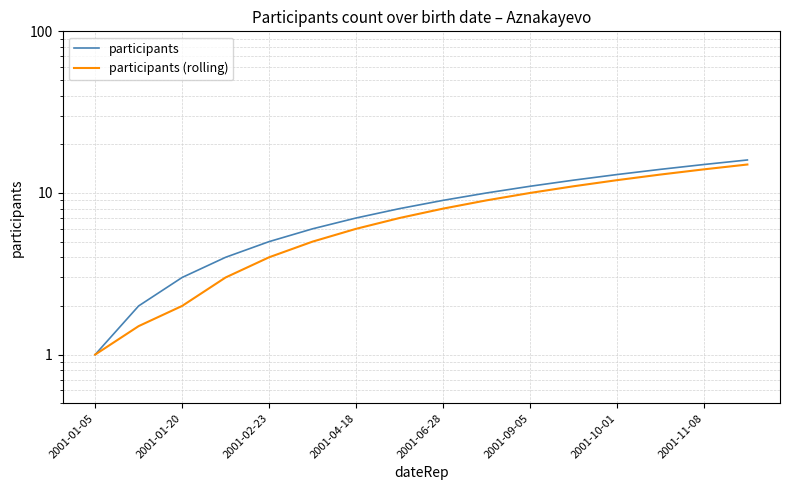

The value of participants (rolling) at 11 is 4.8. True or false?

False